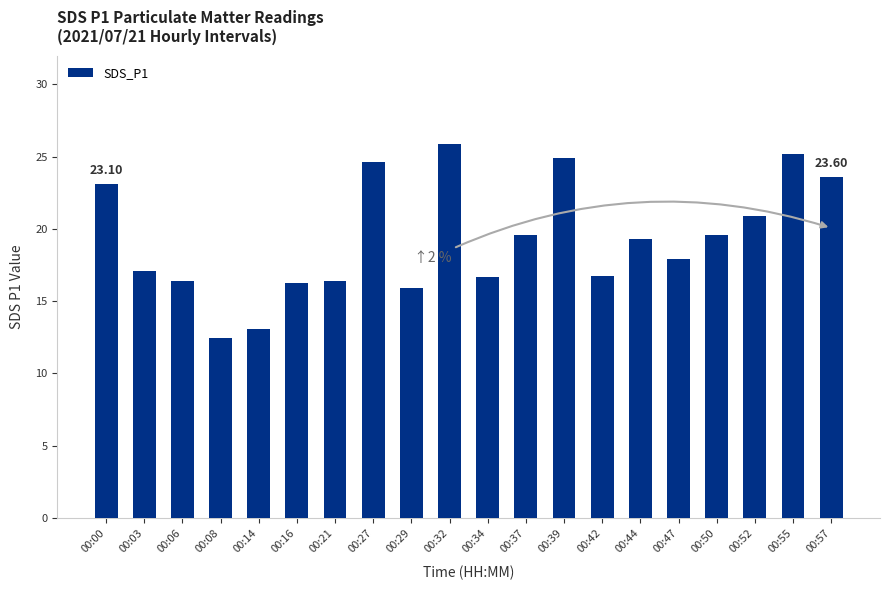

At which category does the chart reach its minimum across all series?

00:08